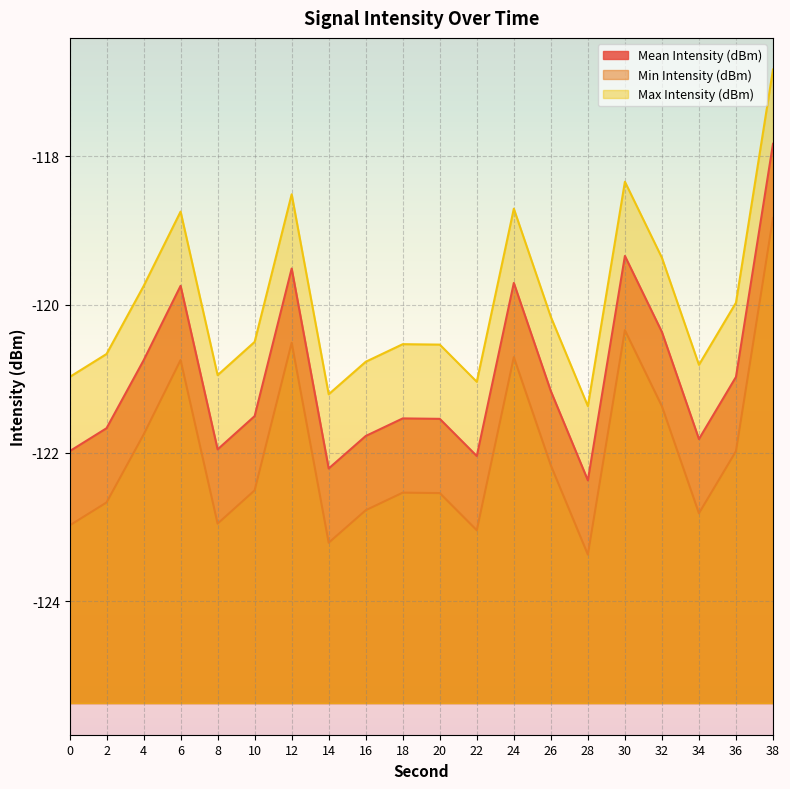

What are all the series names shown in the legend?

Mean Intensity (dBm), Min Intensity (dBm), Max Intensity (dBm)